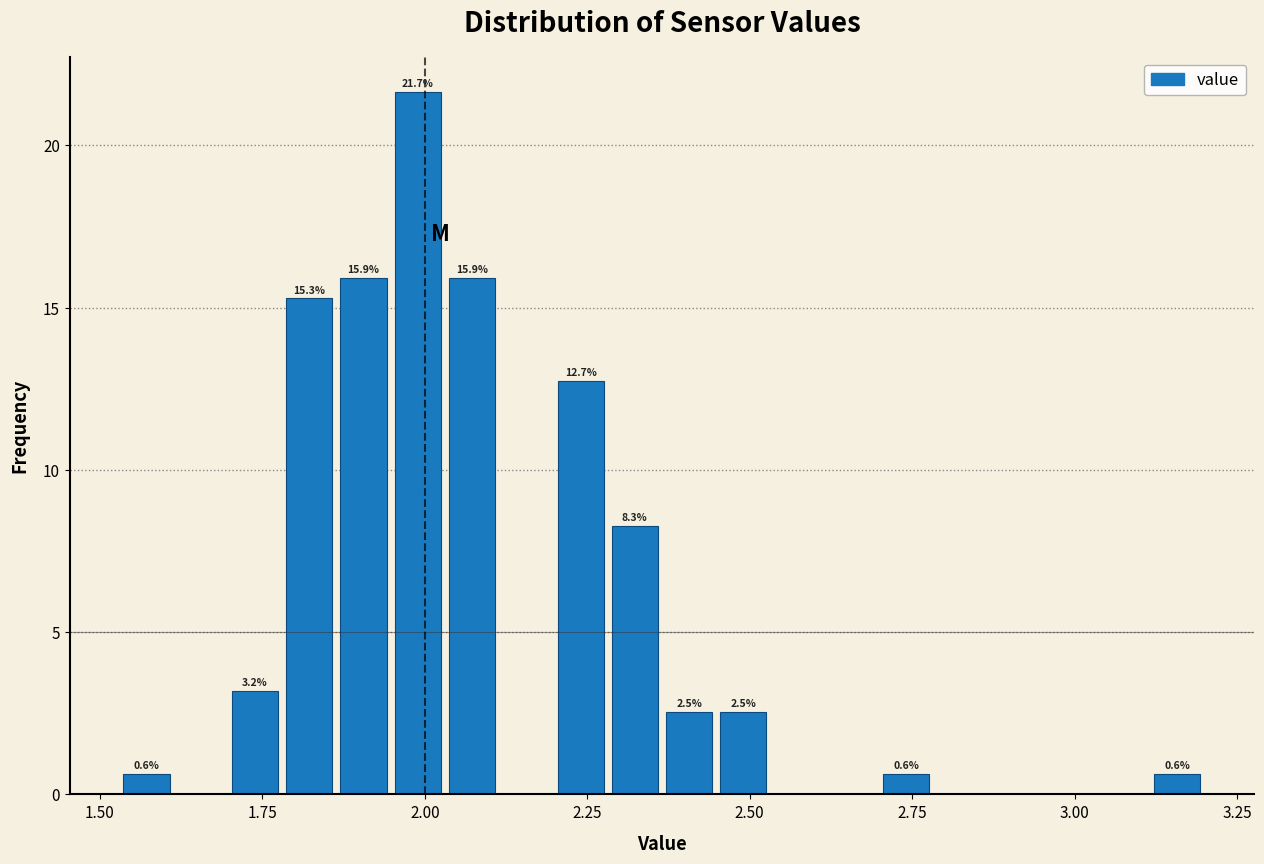

Around what value on the x-axis is the tallest bar? Give the approximate position of its centre, as read against the axis.

2.00